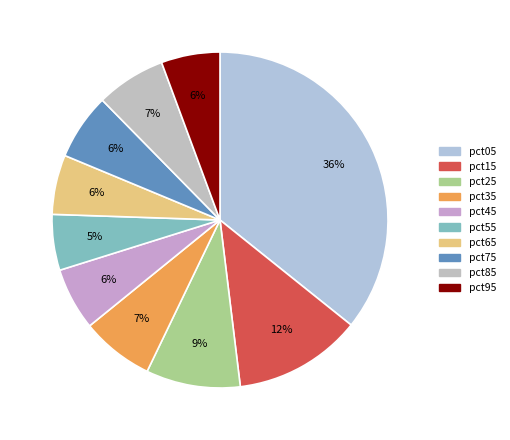

What is the smallest slice in the pie chart?

pct55